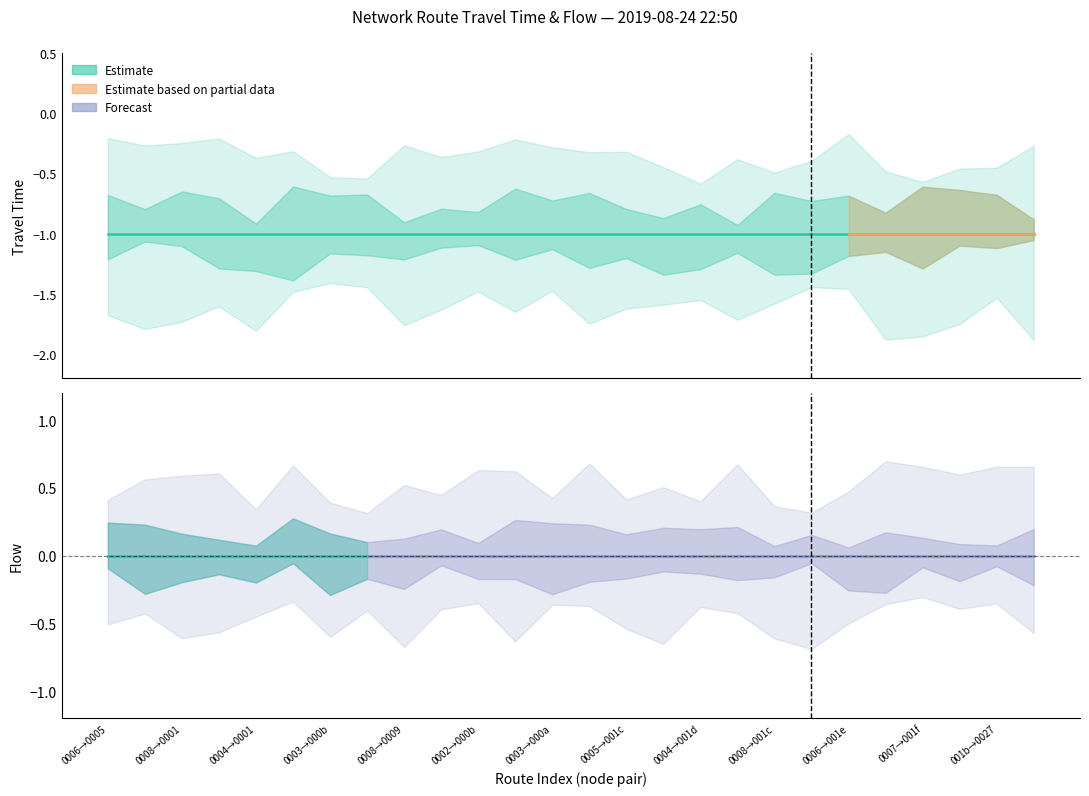

True or false: travel_time has more than 1 interior local peaks.

False